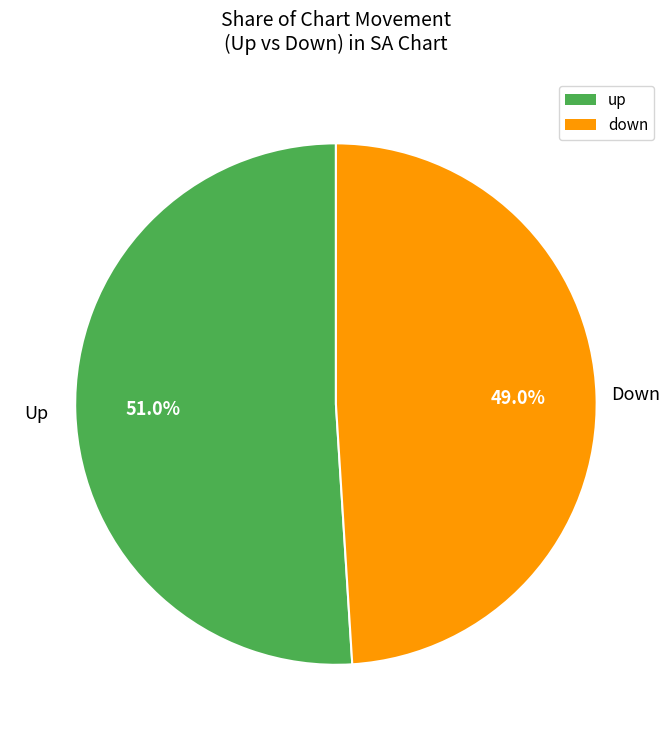

Approximately how many times larger is the value at down compared to up?

1.0